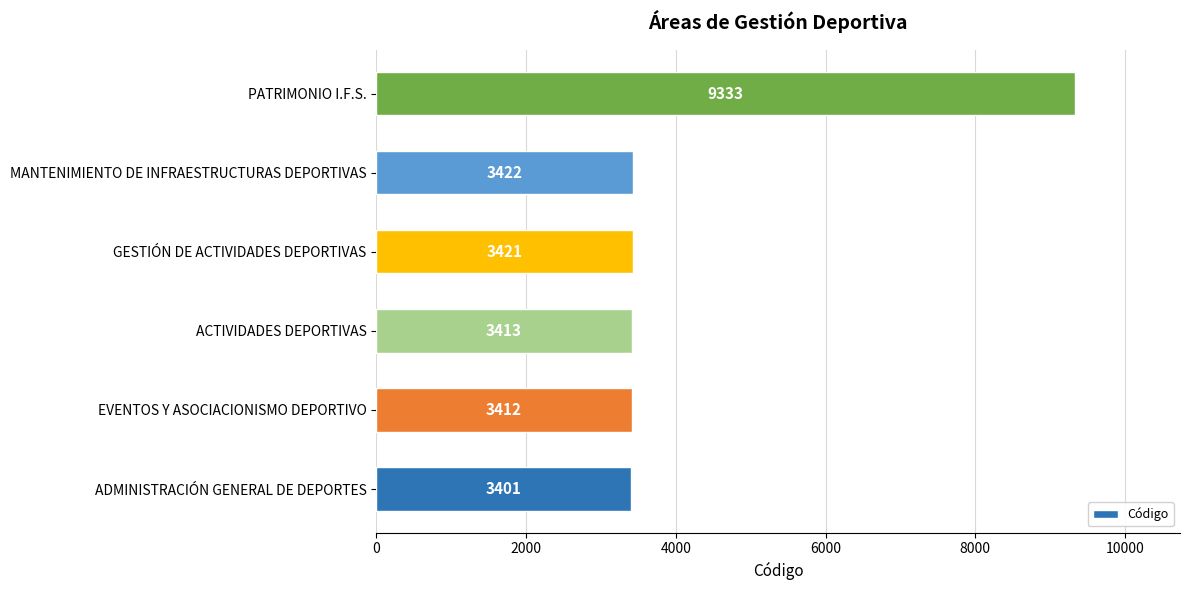

What is the ratio of the value at MANTENIMIENTO DE INFRAESTRUCTURAS DEPORTIVAS to the value at GESTIÓN DE ACTIVIDADES DEPORTIVAS?

1.0